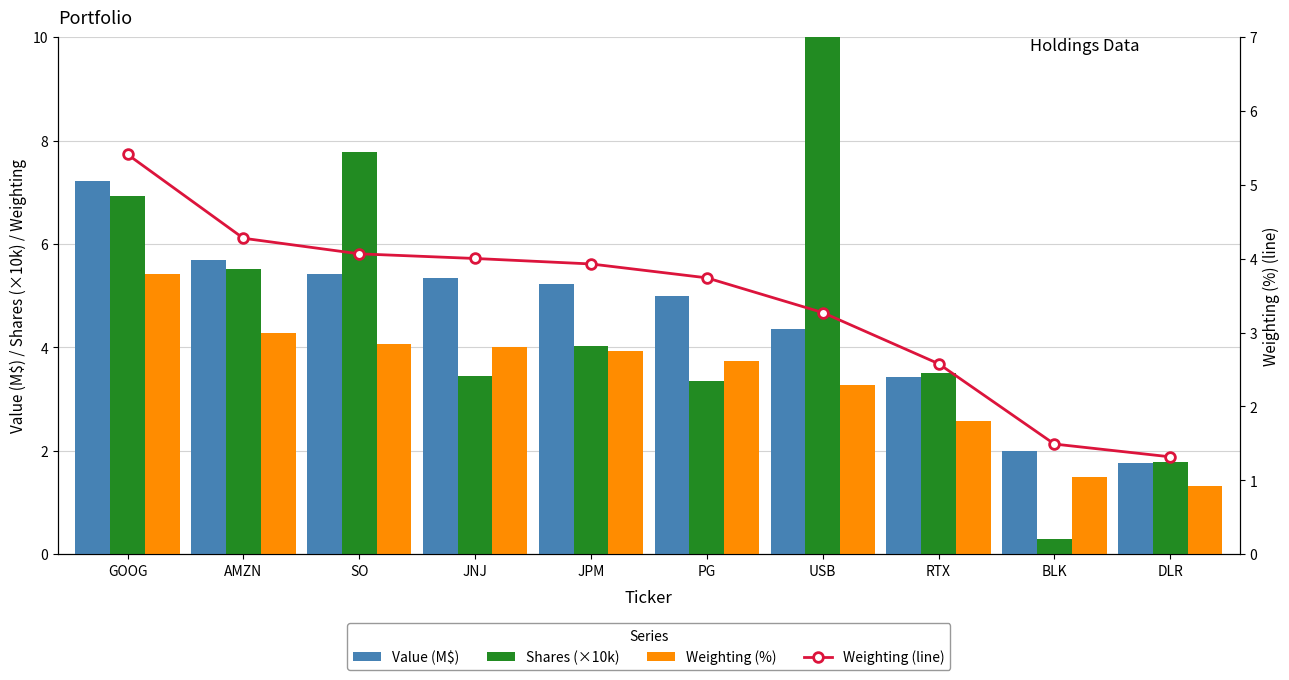

True or false: Weighting (line) has a value of 5.4 at GOOG.

True